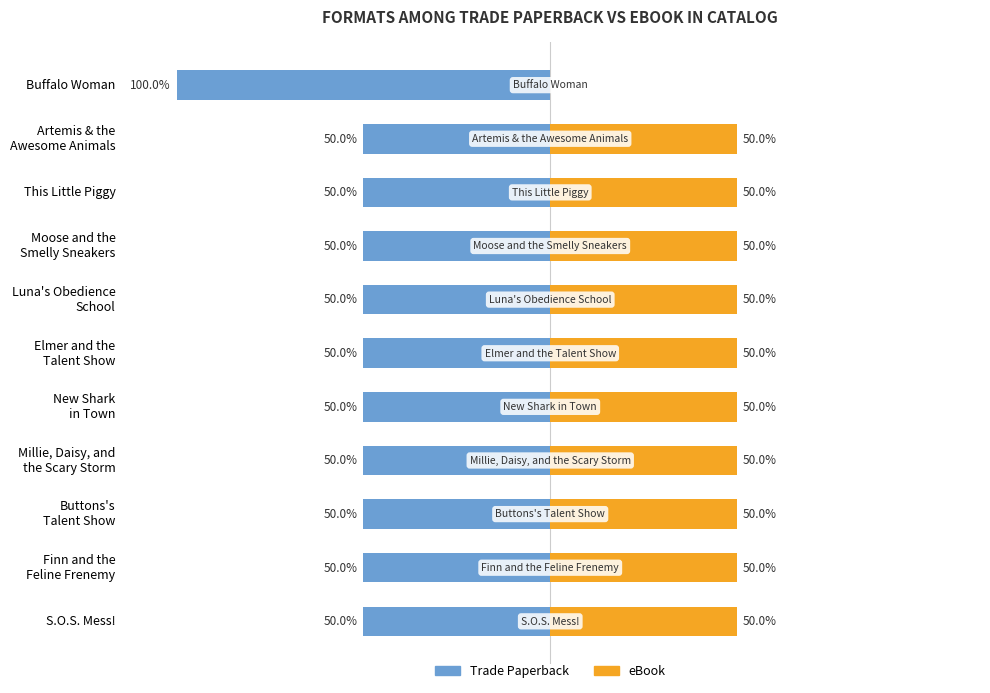

Between Luna's Obedience School and Artemis & the Awesome Animals, which is larger?

Luna's Obedience School